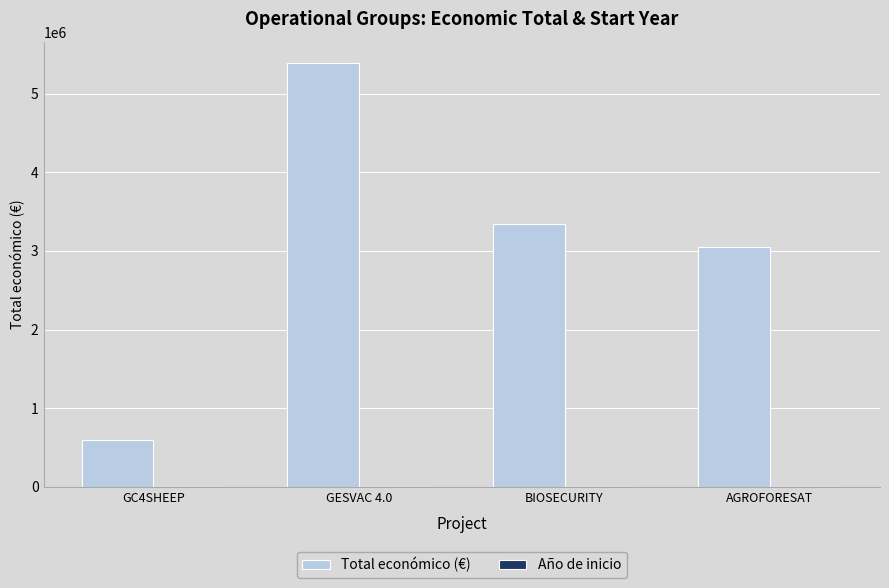

The Total económico (€) series shows 3051573 at AGROFORESAT. True or false?

True